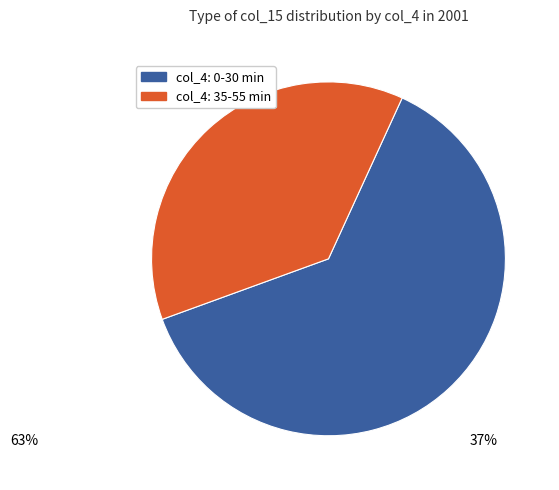

Does any single category account for the majority?

Yes